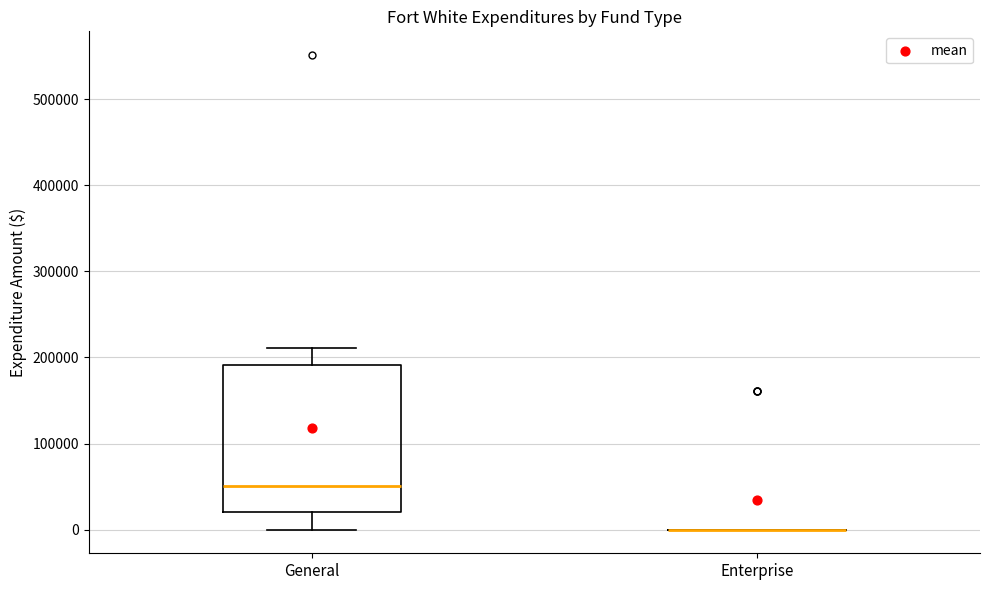

Reading left to right, transcribe this box plot: for each box, give where its median line is, the range the box spans, and where its two whiskers end, as read against the y-axis. The values are not printed on the chart, so give them approximately, as read against the axis.

General: median 50000, box 20000 to 190000, whiskers 0 to 210000
Enterprise: box collapsed to a line at 0, whiskers 0 to 0